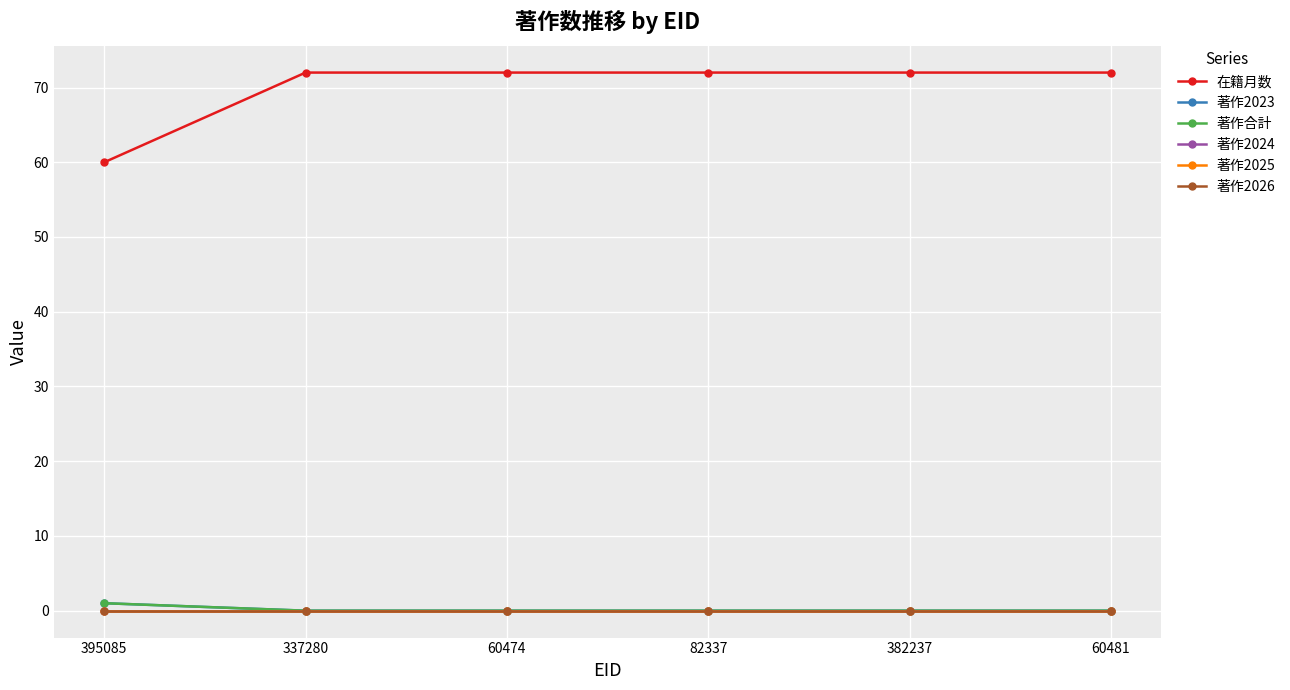

Is this an area chart (filled region under the line)?

No